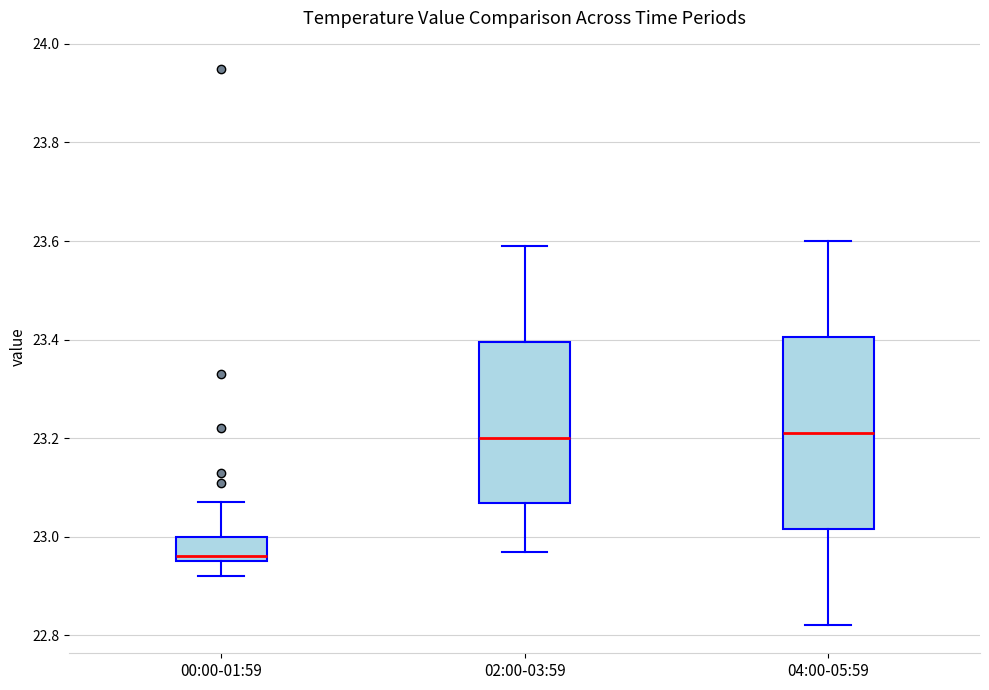

Reading left to right, transcribe this box plot: for each box, give where its median line is, the range the box spans, and where its two whiskers end, as read against the y-axis. The values are not printed on the chart, so give them approximately, as read against the axis.

00:00-01:59: median 22.96 (just above the box's lower edge), box 22.96 to 23.00, whiskers 22.92 to 23.08
02:00-03:59: median 23.20, box 23.06 to 23.40, whiskers 22.98 to 23.60
04:00-05:59: median 23.22, box 23.02 to 23.40, whiskers 22.82 to 23.60